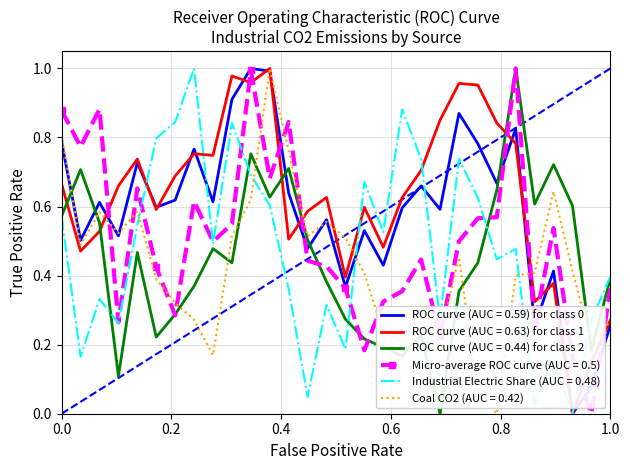

True or false: ROC curve (AUC = 0.63) for class 1 and Micro-average ROC curve (AUC = 0.5) cross at least once.

True